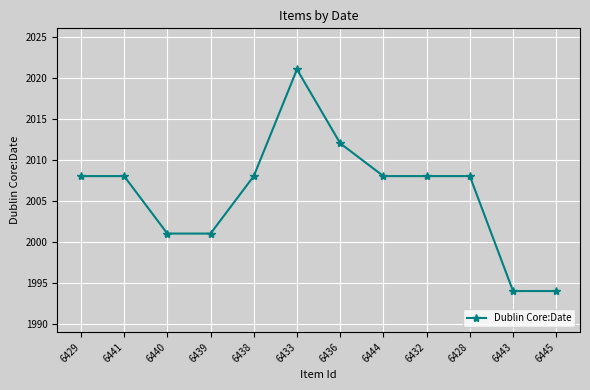

What position from the right is 6443?

2